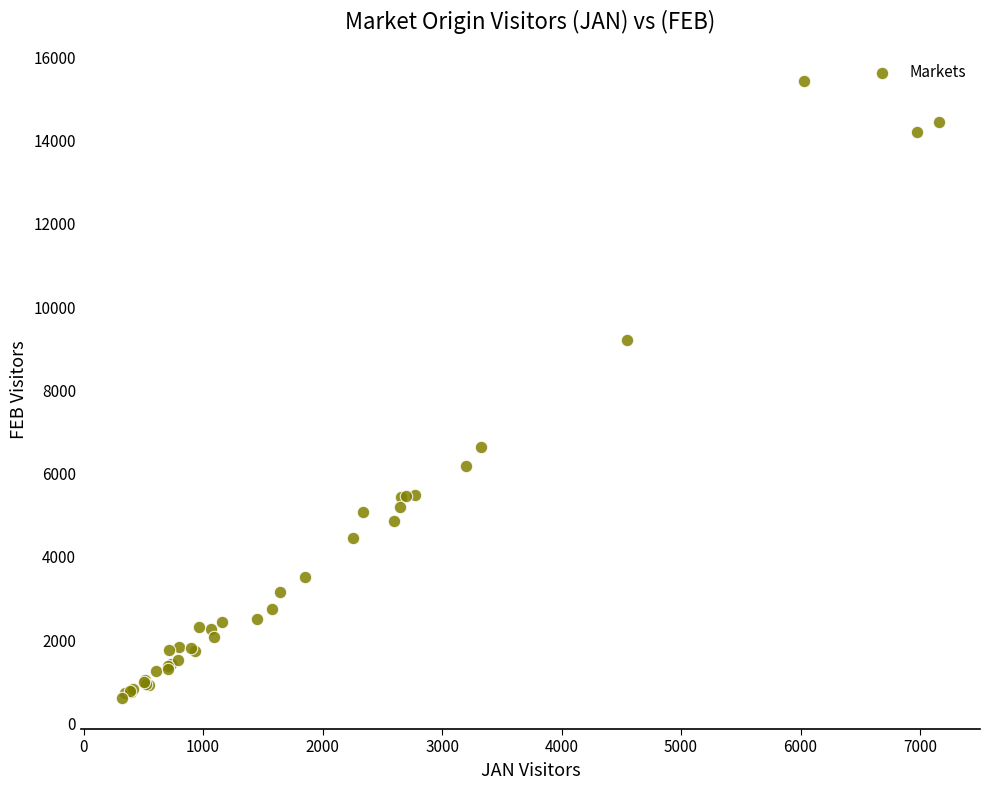

What Y value in the scatter plot is closest to 8020?

9211.3